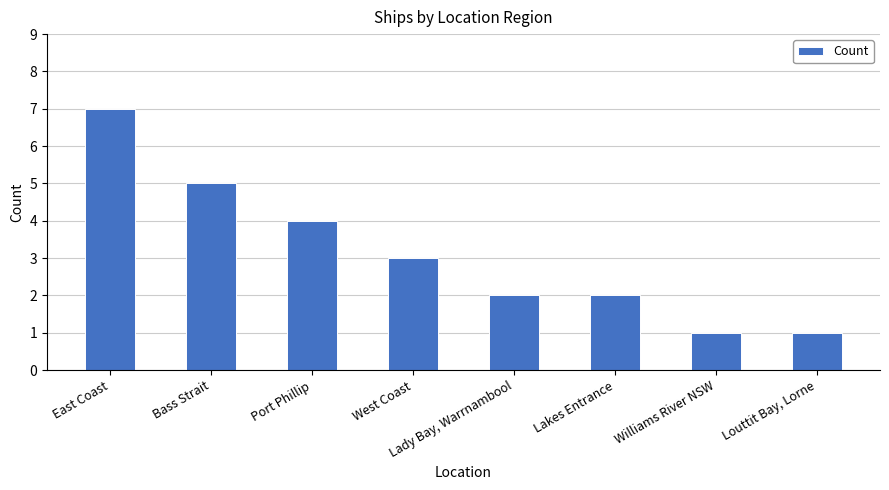

At which category does the chart reach its peak across all series?

East Coast